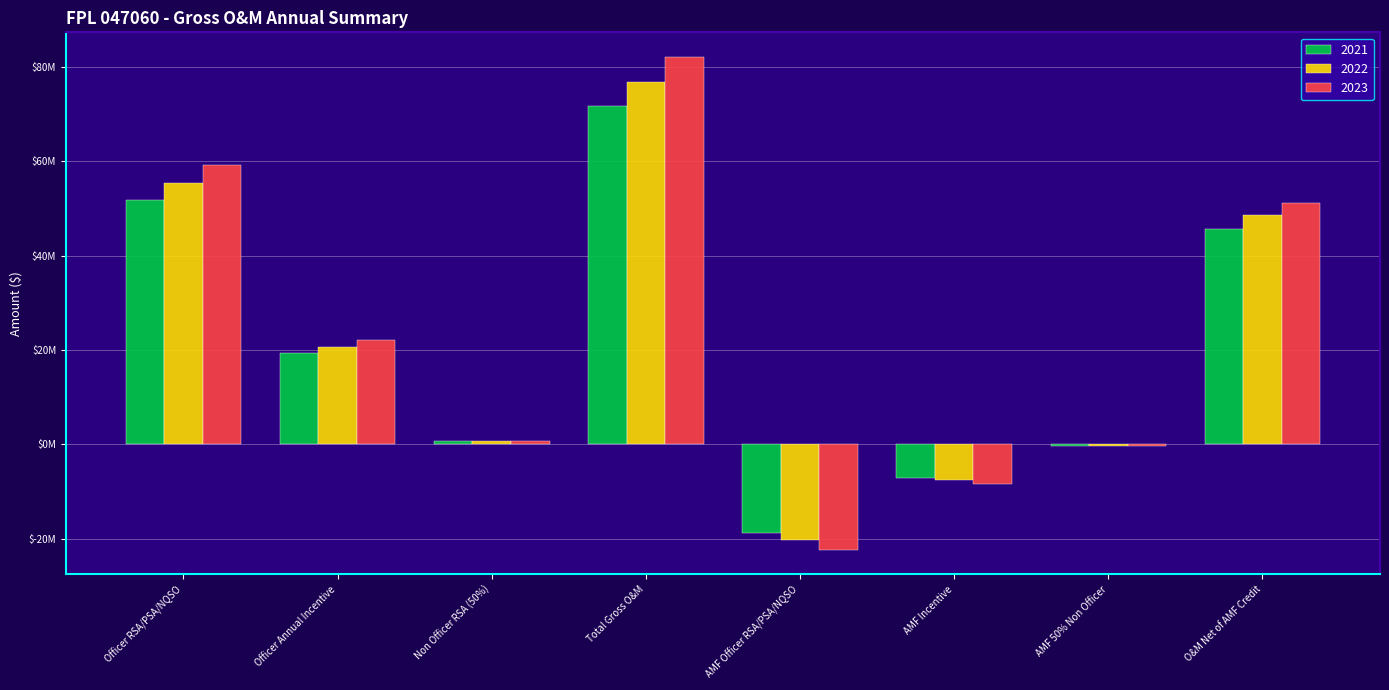

Which category has the highest value in the 2023 series?

Total Gross O&M